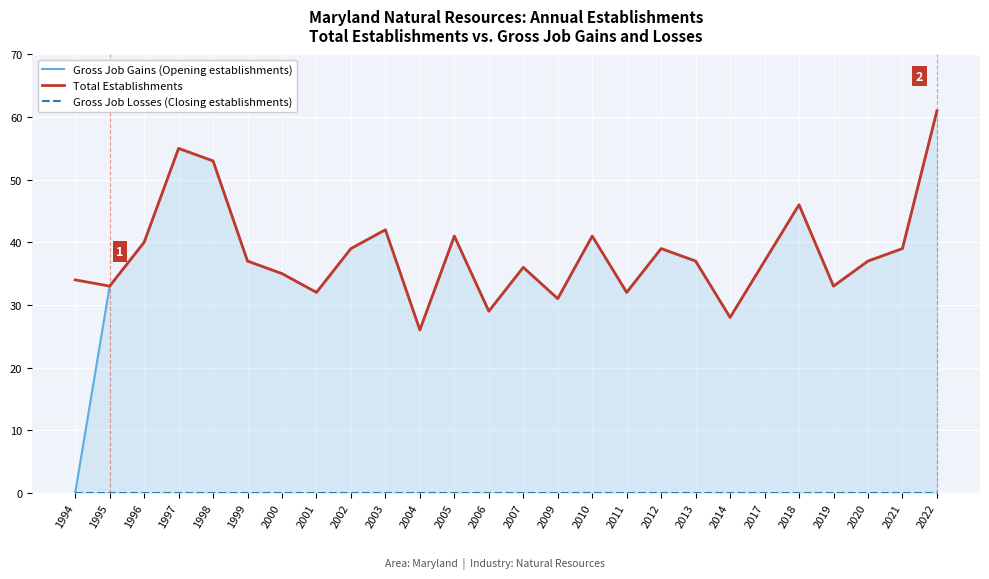

Which category has the lowest value in the Total Establishments series?

2004